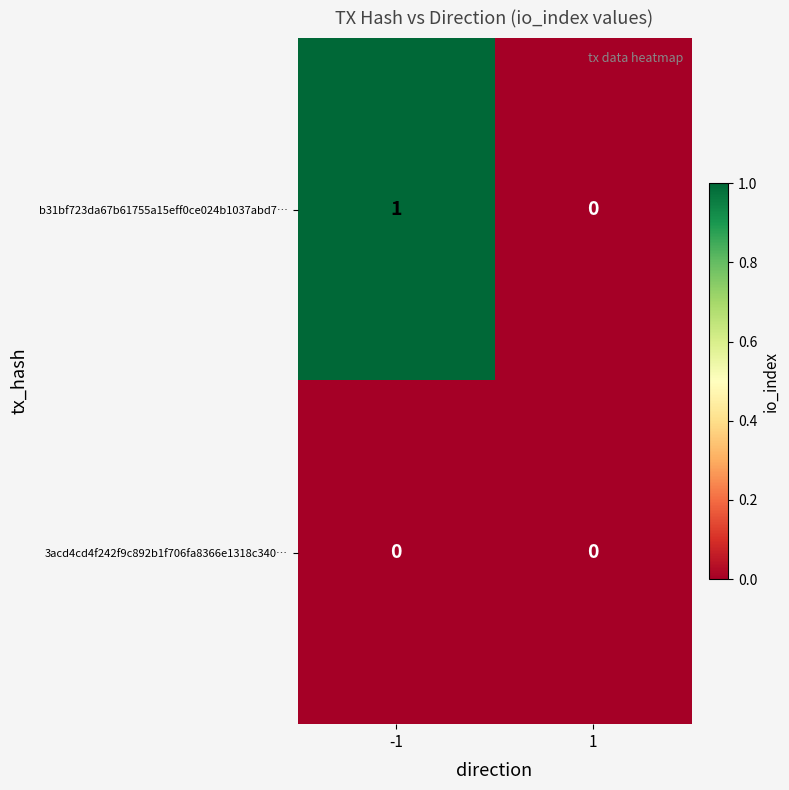

What is the total value across all series at -1?

1